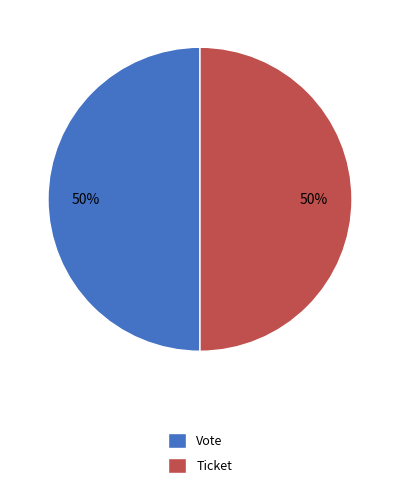

Approximately how many times larger is the value at Ticket compared to Vote?

1.0